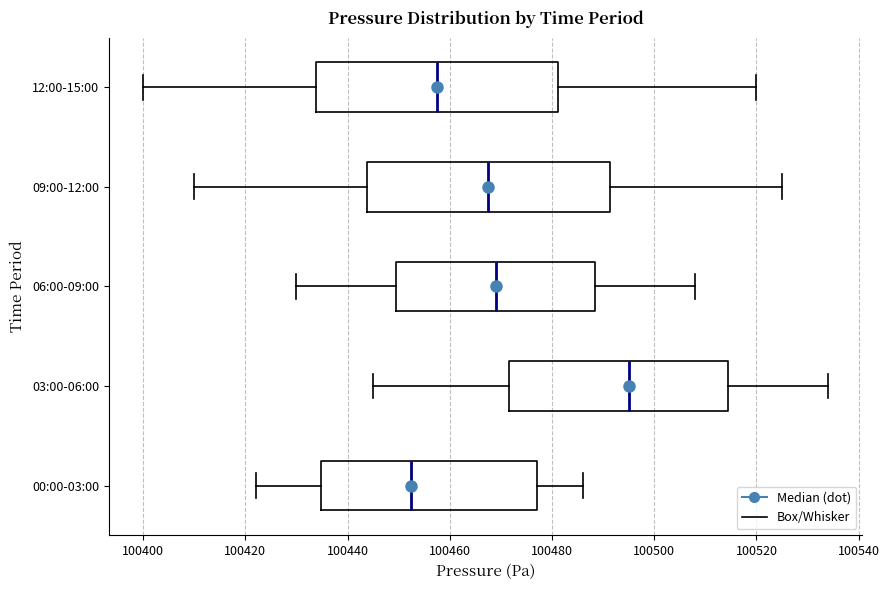

Which box has the furthest to the left median line?

00:00-03:00